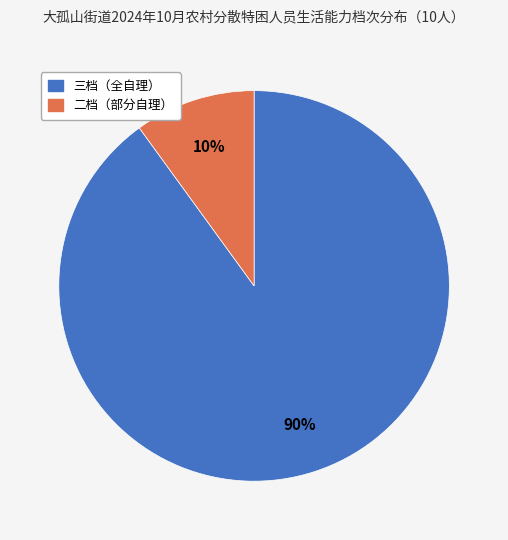

How many slices are in this pie chart?

2